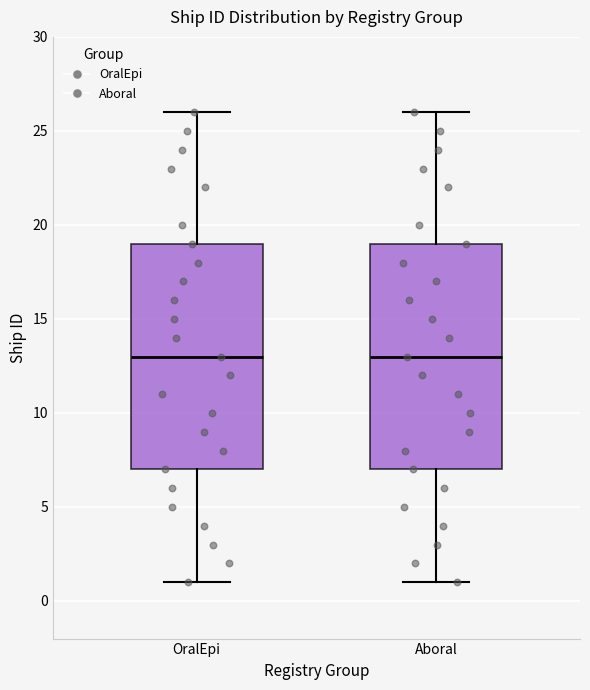

Where does the upper whisker of the box for Aboral end on the y-axis? The values are not printed on the chart, so give them approximately, as read against the axis.

26